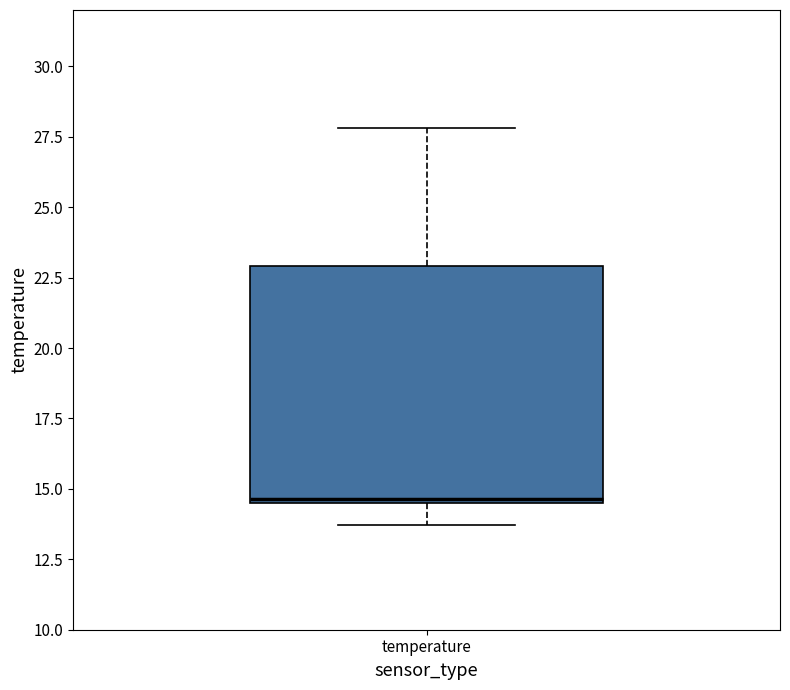

Transcribe this box plot: give where the median line is, the range the box spans, and where the two whiskers end, as read against the y-axis. The values are not printed on the chart, so give them approximately, as read against the axis.

median 14.5, box 14.5 to 23.0, whiskers 13.5 to 28.0